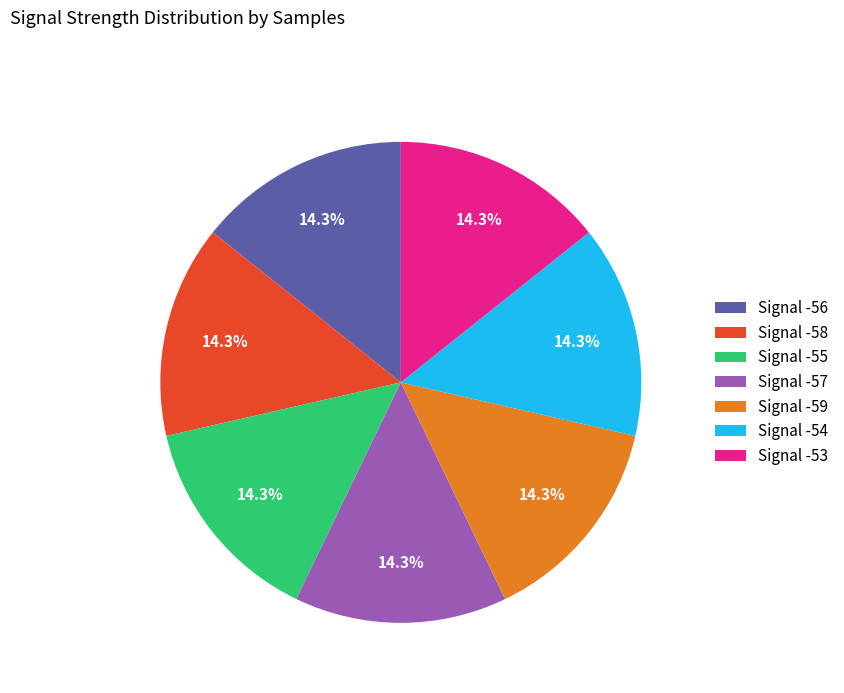

What is the ratio of the value at Signal -54 to the value at Signal -59?

1.0